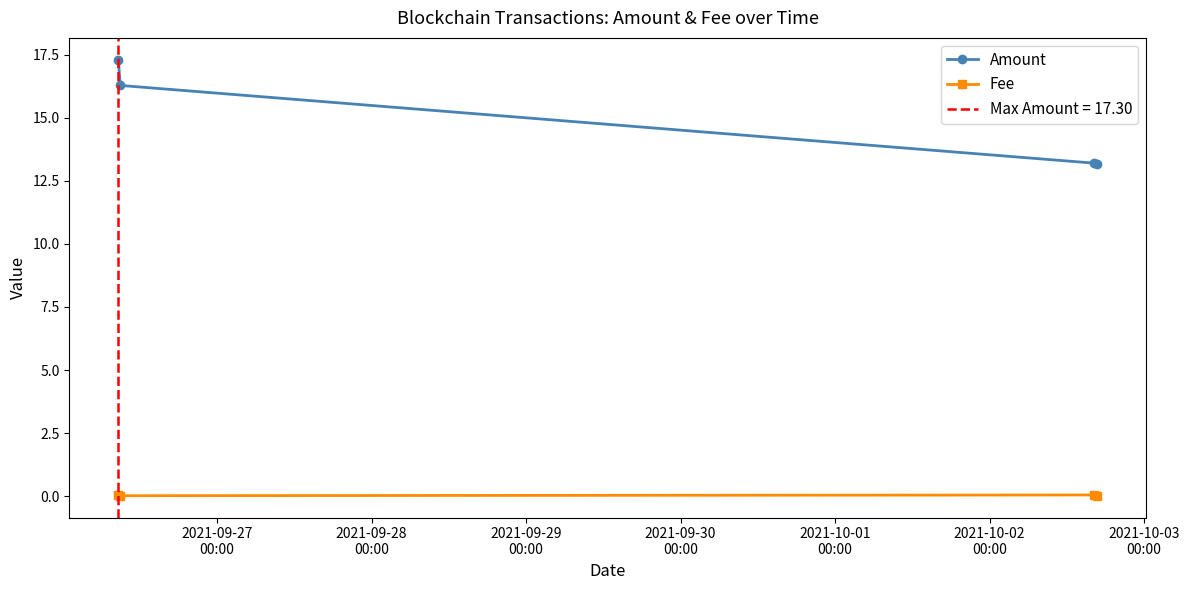

What is the highest value of the Amount series?

17.3